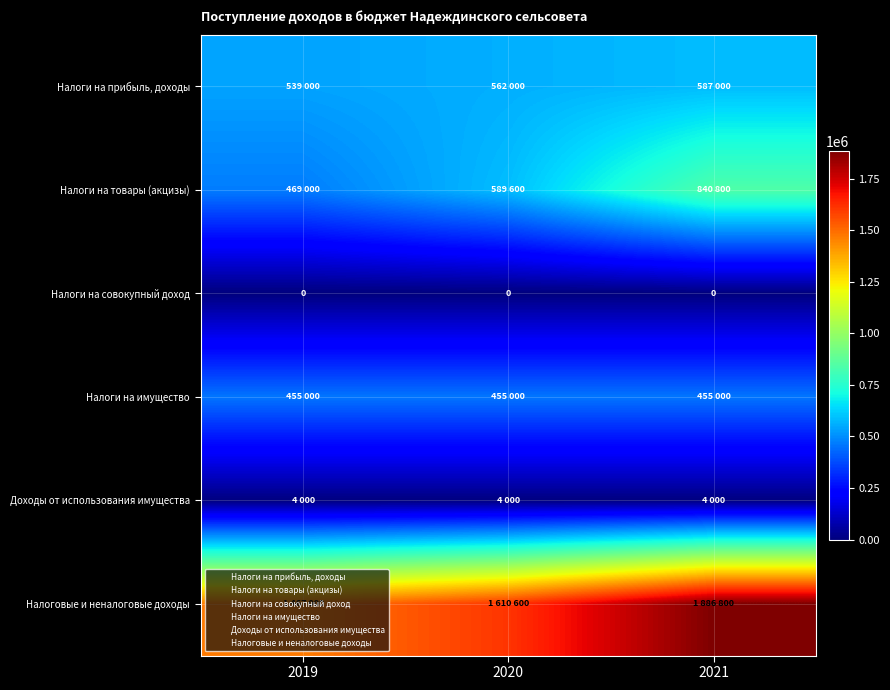

What is the difference between the highest and lowest values at 2019?

1467000